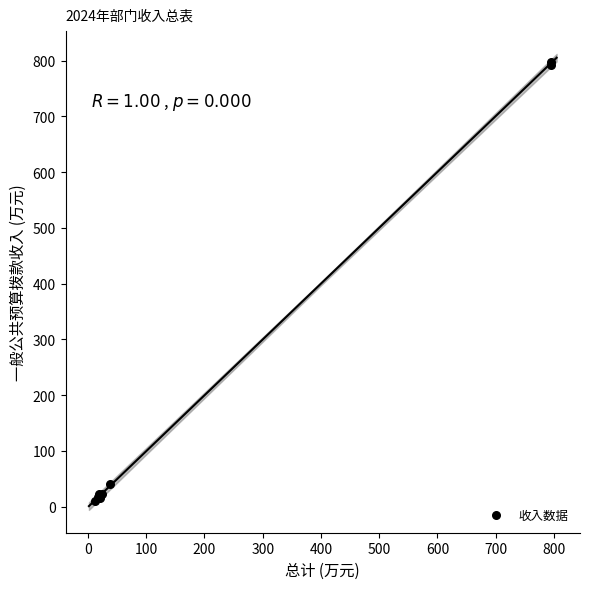

What Y value in the scatter plot is closest to 403?

40.4